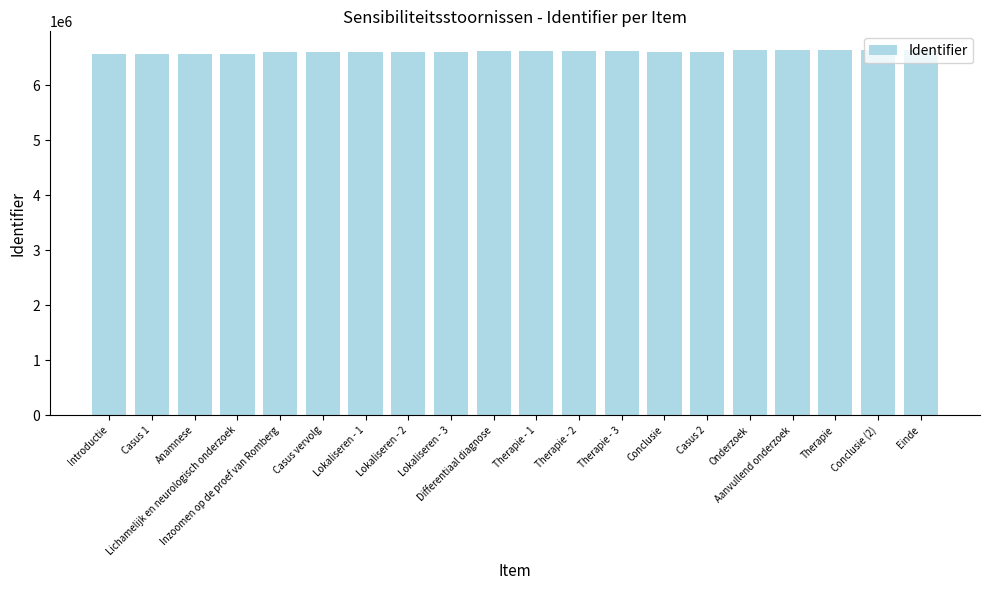

Is it true that the value at Lokaliseren - 2 is 1344768?

False